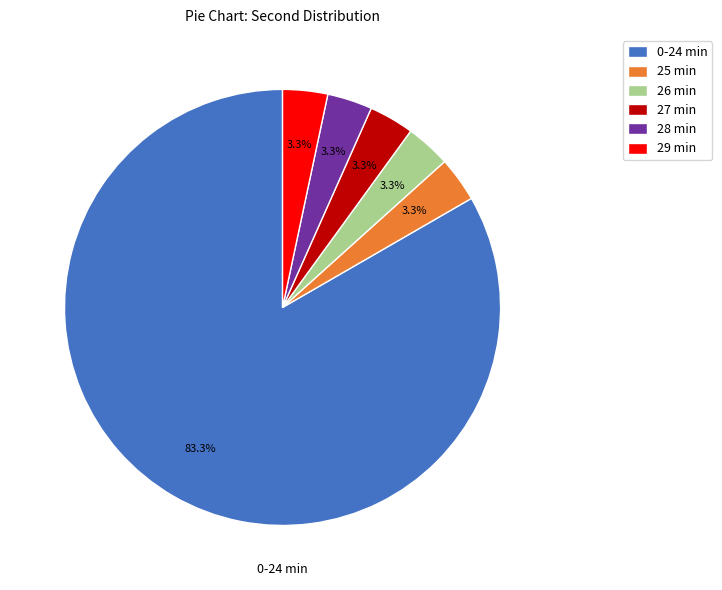

Count the number of slices in the pie.

6